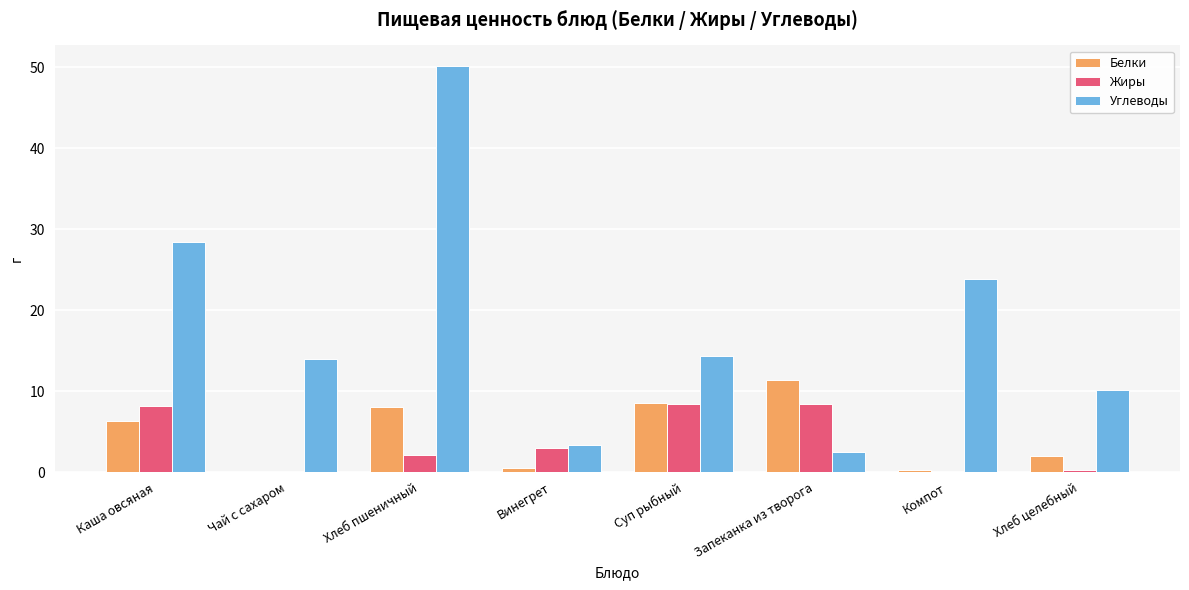

Which series changed the most between Каша овсяная and Компот?

Жиры